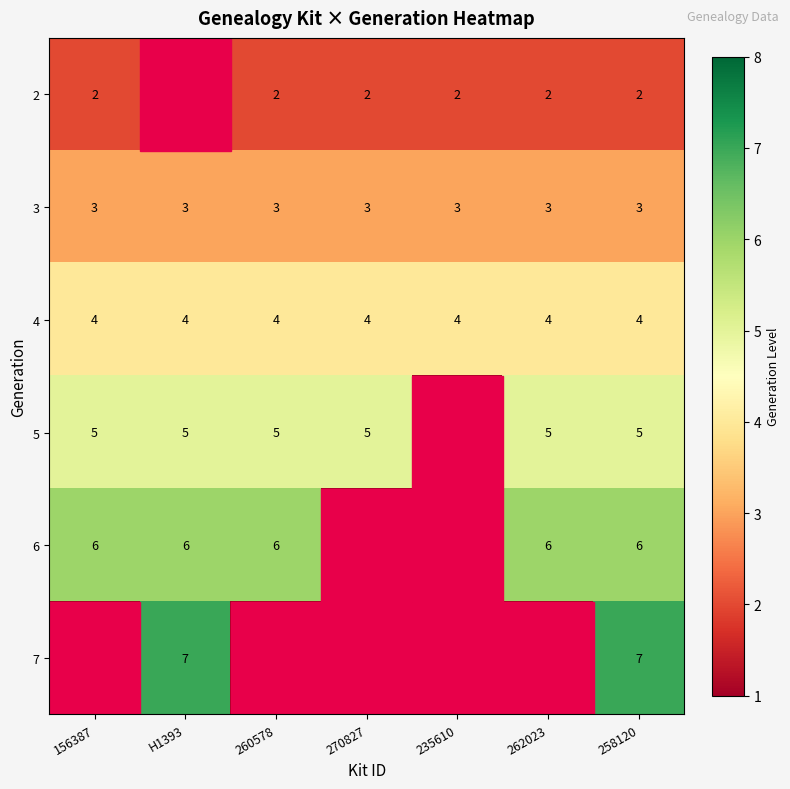

What is the approximate value of 4 at 270827?

4